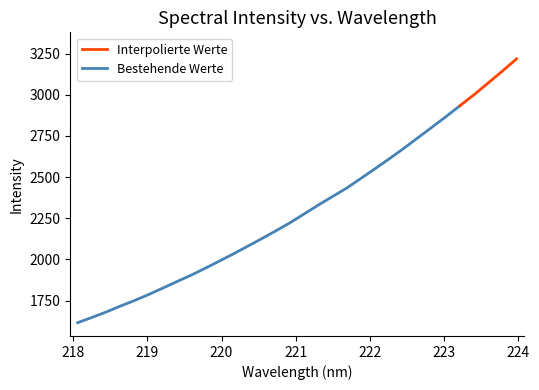

What is the maximum value shown in the chart?

3218.2